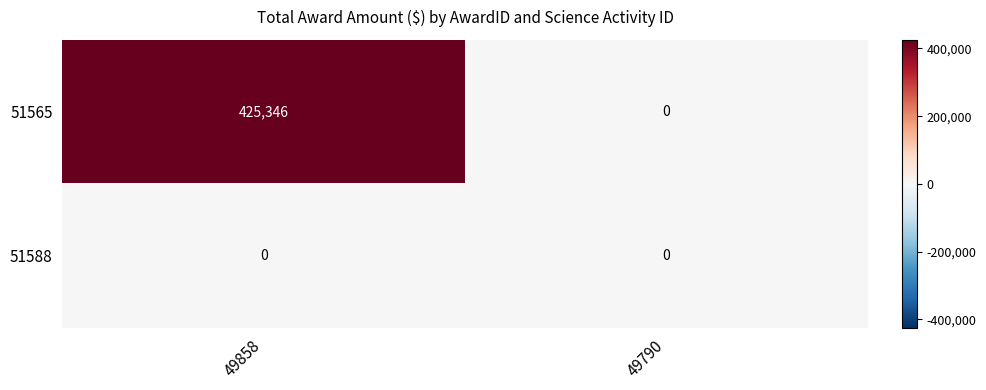

List the series in order of their peak value, highest first.

51565, 51588